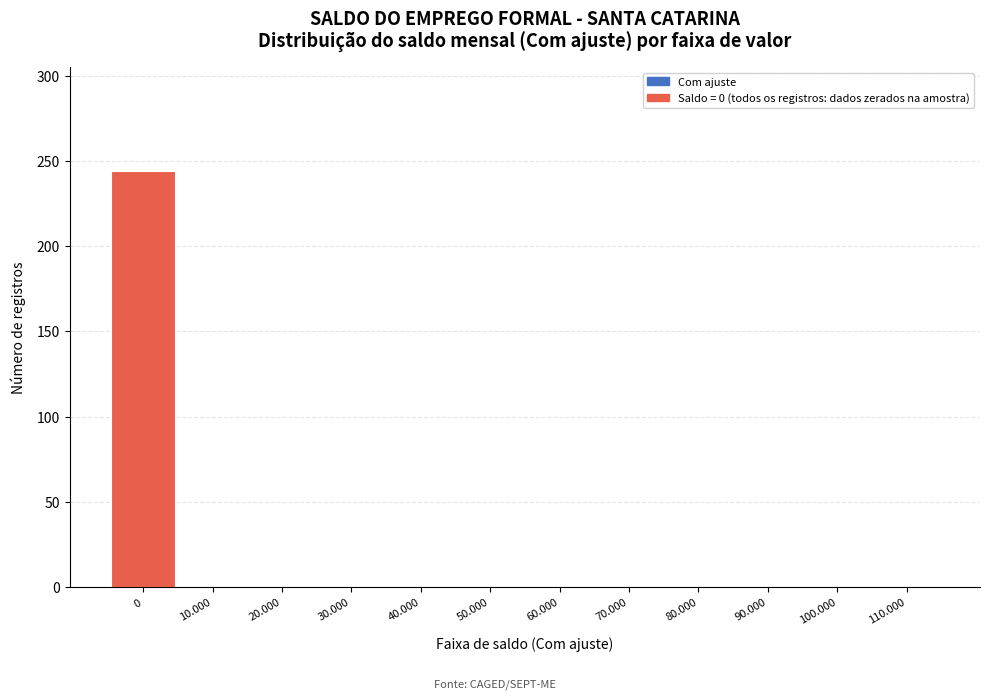

Reading left to right, transcribe all the data shown in this chart.

0=244	10.000=0	20.000=0	30.000=0	40.000=0	50.000=0	60.000=0	70.000=0	80.000=0	90.000=0	100.000=0	110.000=0